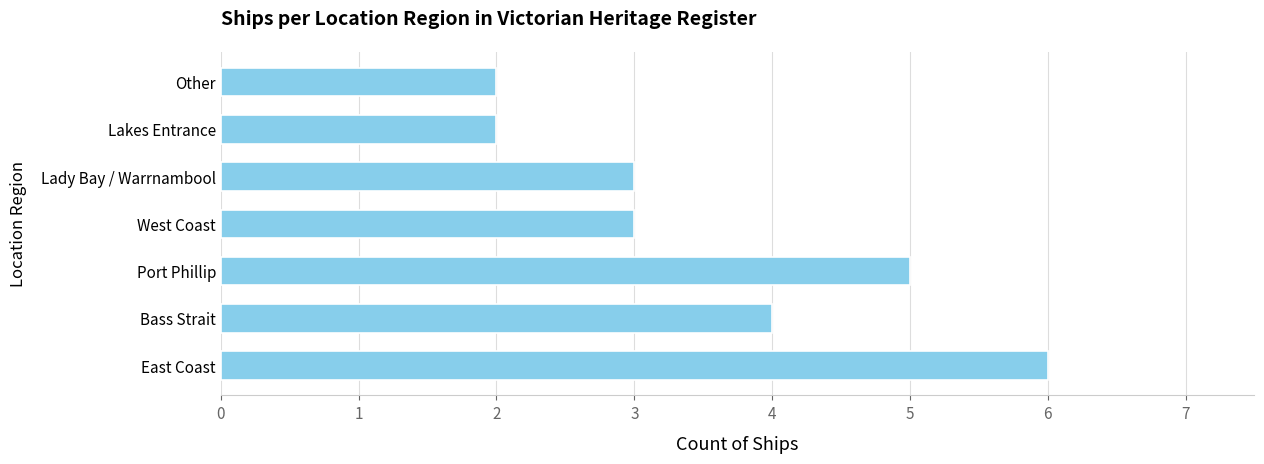

Read the value at Lady Bay / Warrnambool.

3